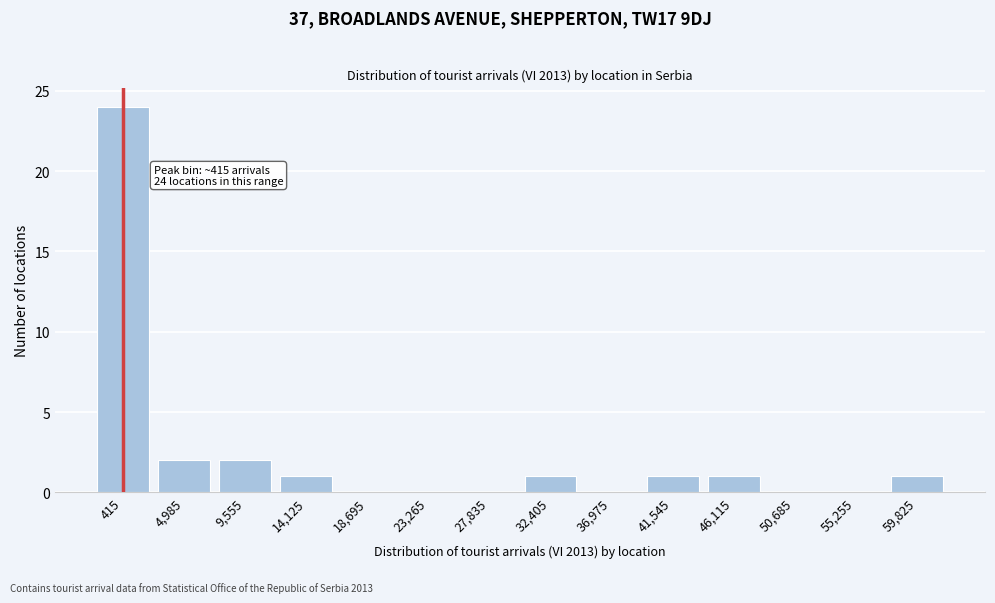

Reading left to right, extract all data points from this chart.

415=24	4,985=2	9,555=2	14,125=1	18,695=0	23,265=0	27,835=0	32,405=1	36,975=0	41,545=1	46,115=1	50,685=0	55,255=0	59,825=1